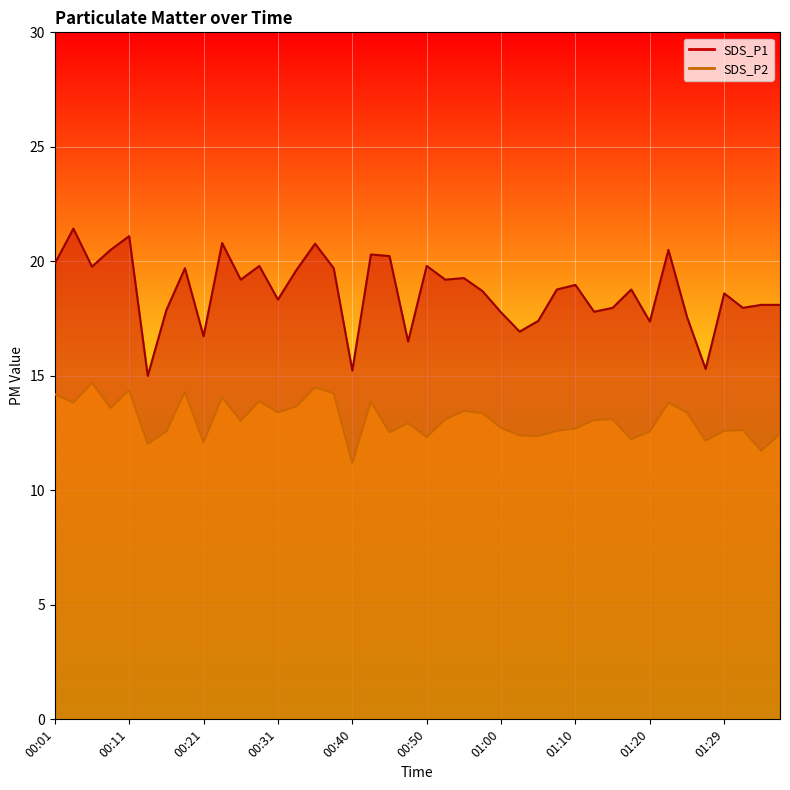

What is the average value of the SDS_P2 series?

13.1